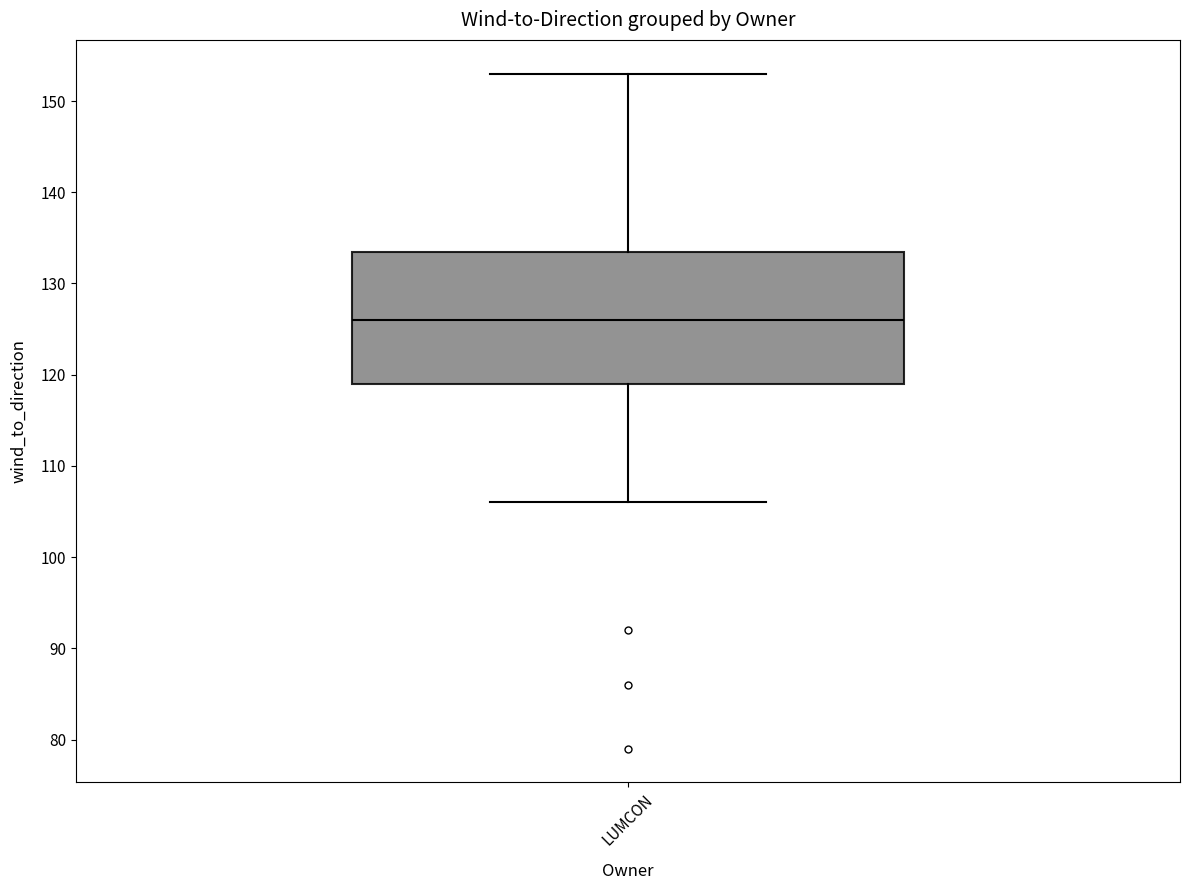

Where is the upper edge of the box for LUMCON on the y-axis? The values are not printed on the chart, so give them approximately, as read against the axis.

134